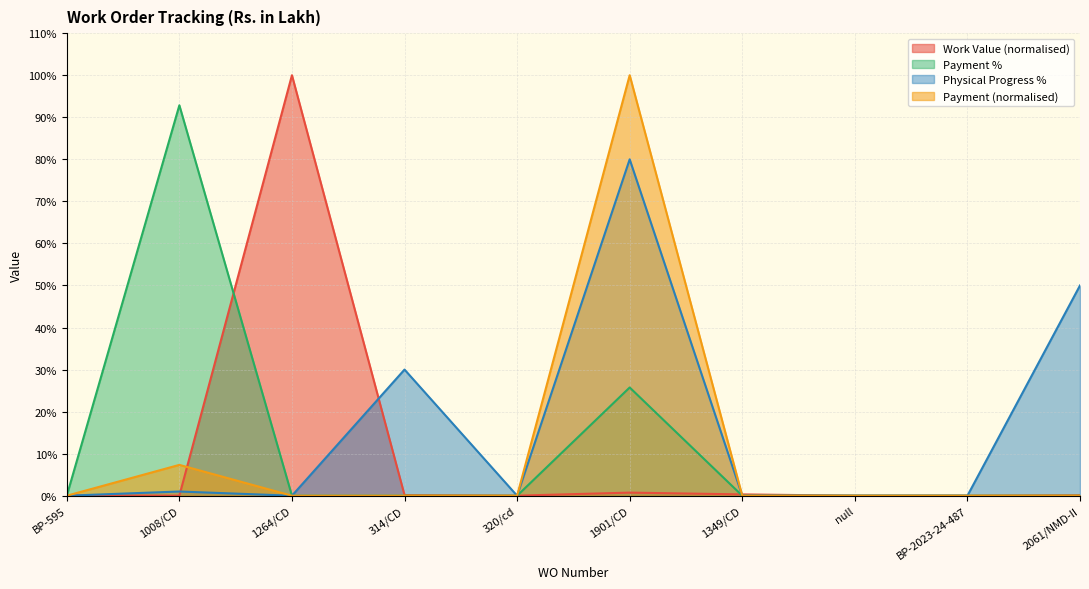

True or false: Physical Progress % and Payment cross at least once.

False